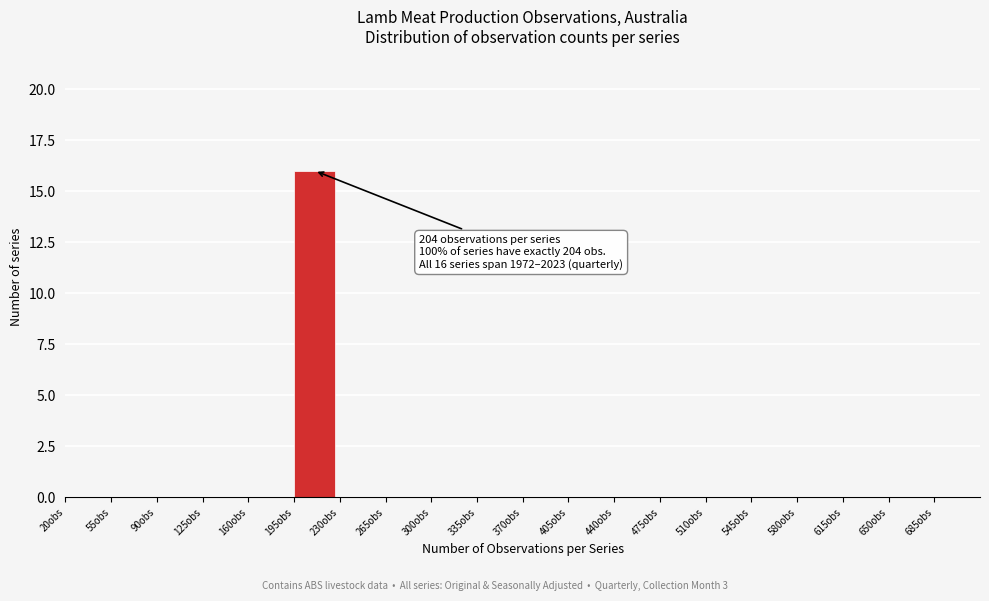

Over which range of the x-axis is the bar tallest?

195 to 230